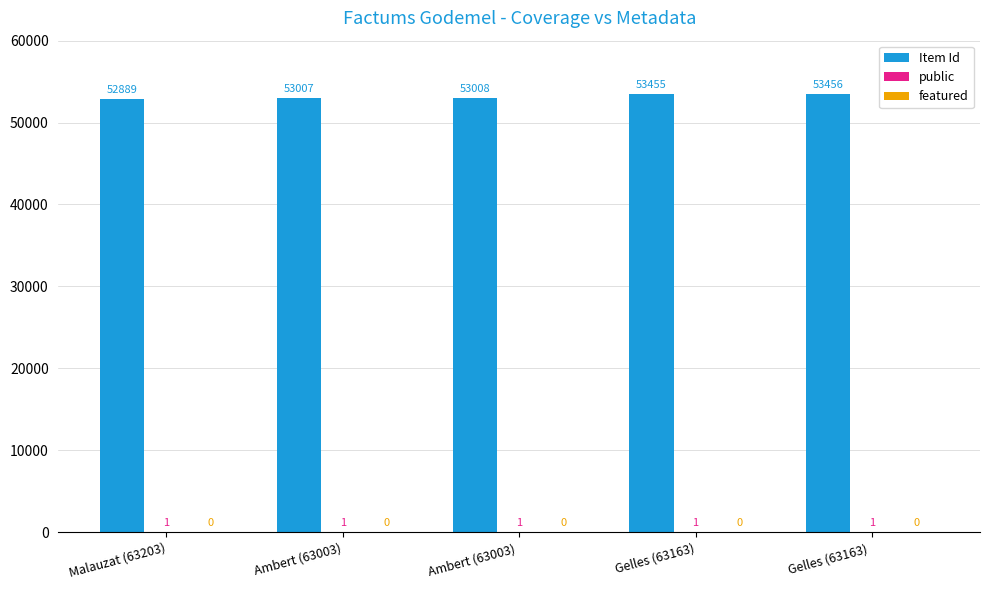

The Item Id series shows 36394 at Ambert (63003). True or false?

False